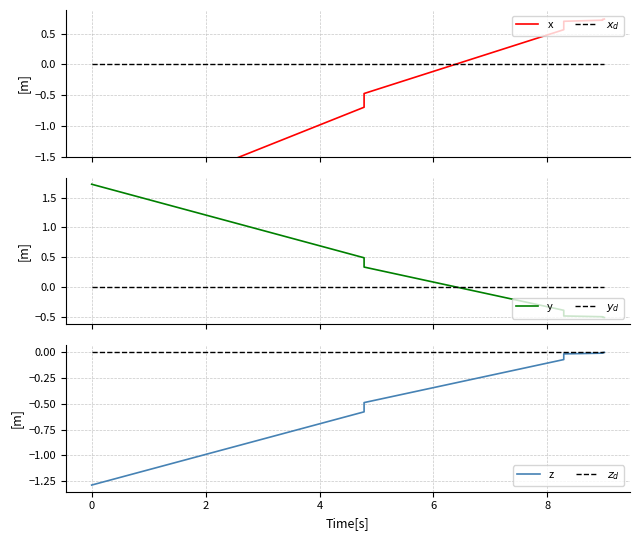

What is the lowest value of the z series?

-1.3